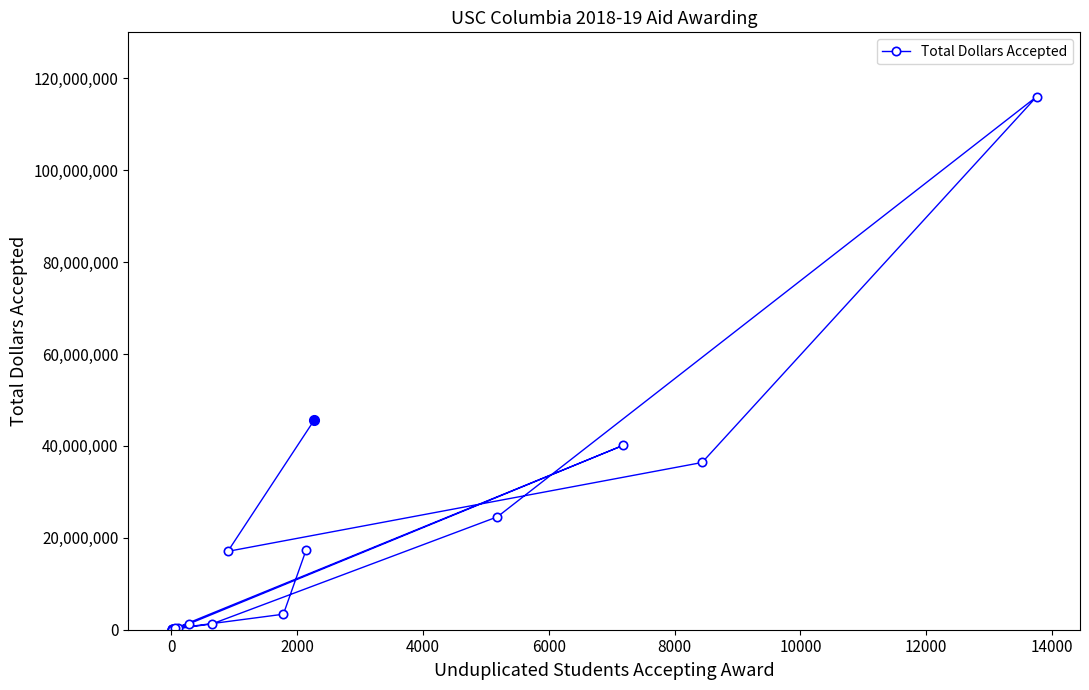

How many data points are above 1282102?

9